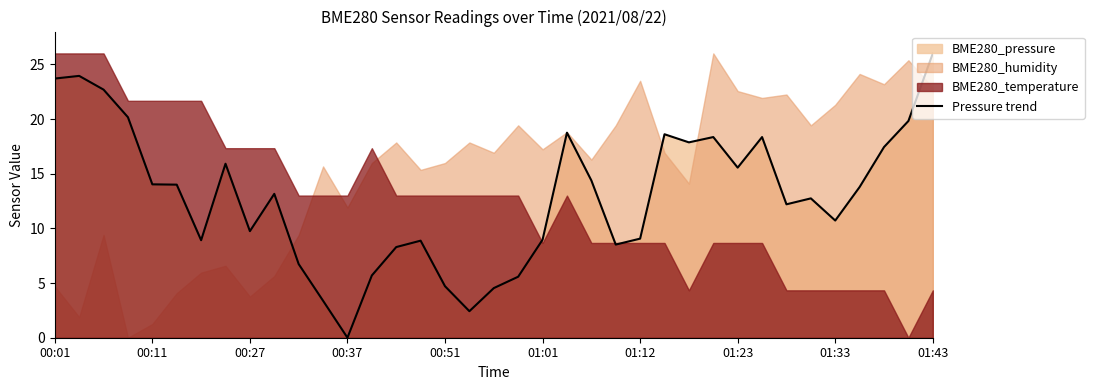

What is the average value?

12.9